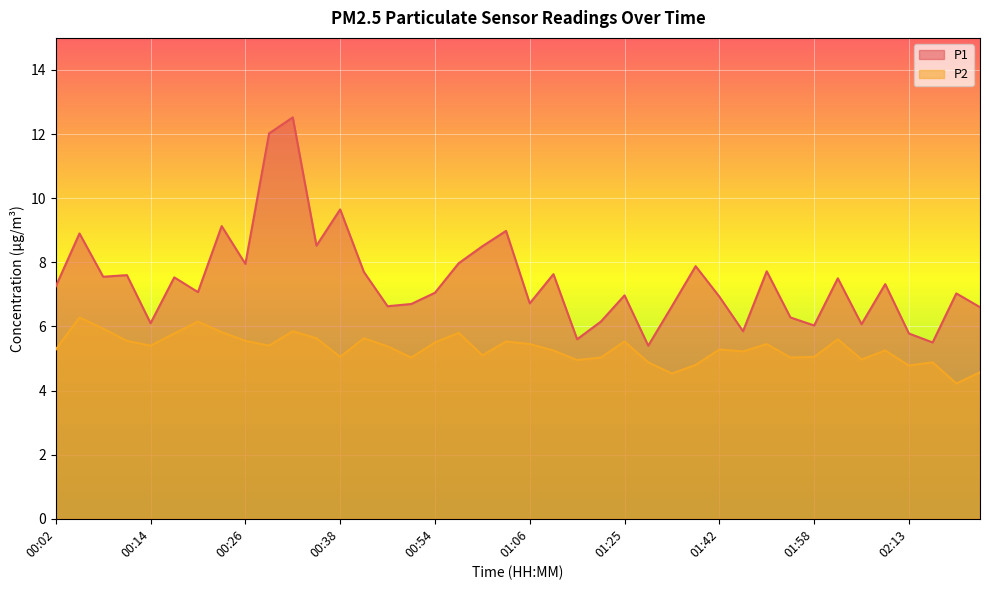

True or false: P1 has more than 2 points higher than both neighbors.

True